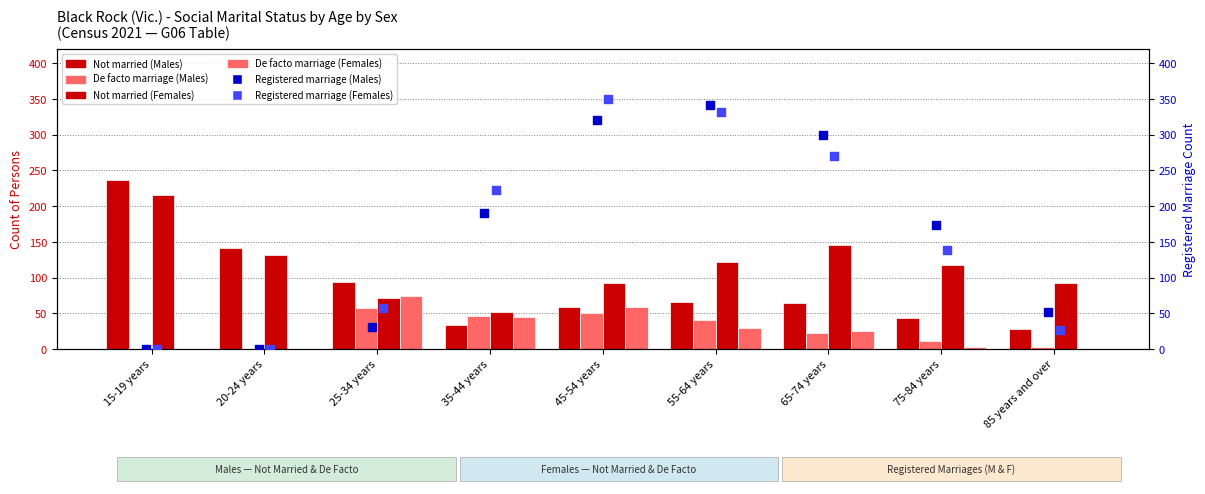

Which series contains the highest Y value?

Registered marriage (Females)